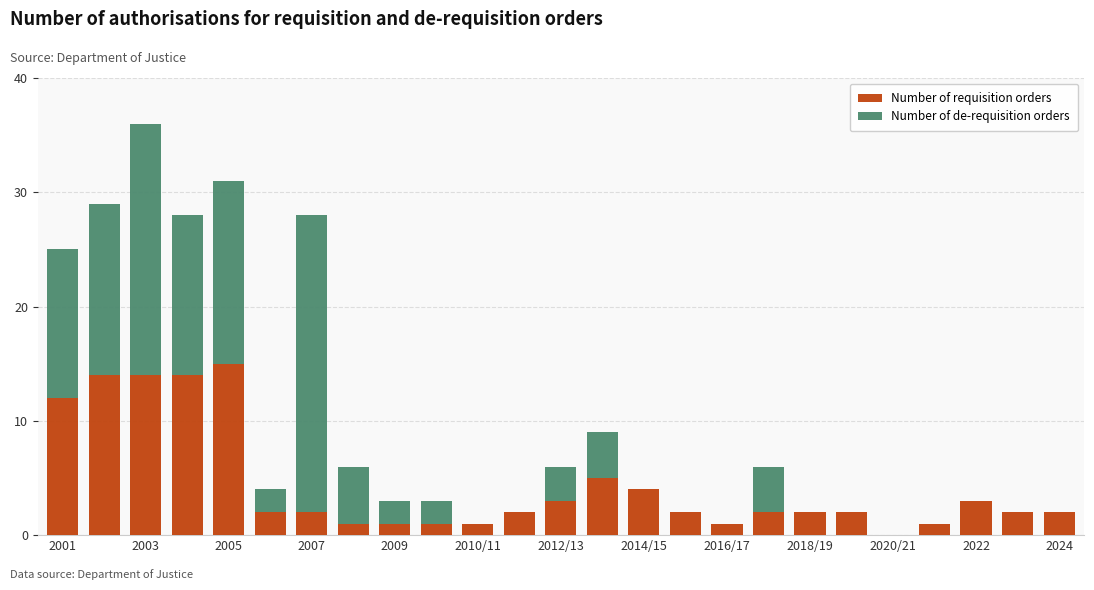

How many series are shown in this chart?

2